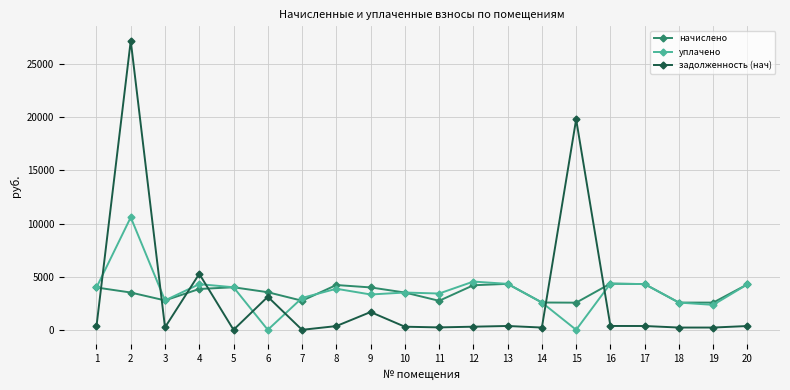

Rank the series by their maximum value, from lowest to highest.

начислено, уплачено, задолженность (нач)